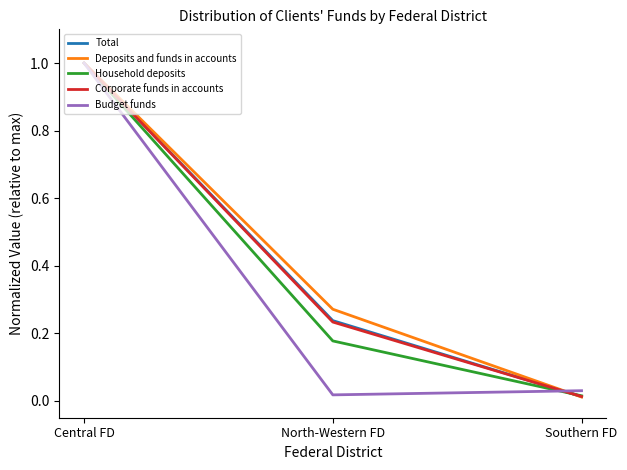

Which series has the largest total across all categories?

Deposits and funds in accounts